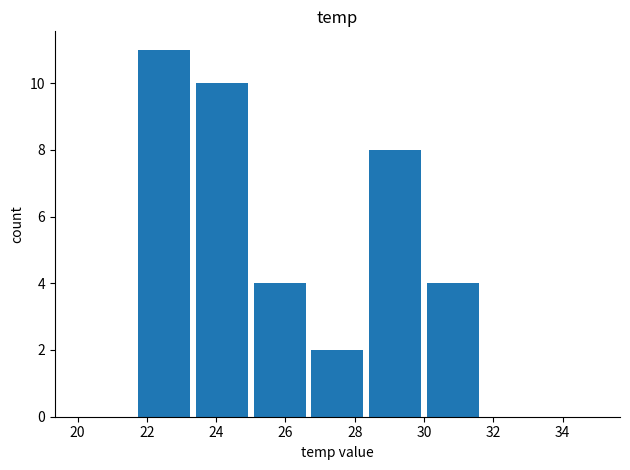

Reading left to right, what are all the values shown in this chart?

0	11	10	4	2	8	4	0	0